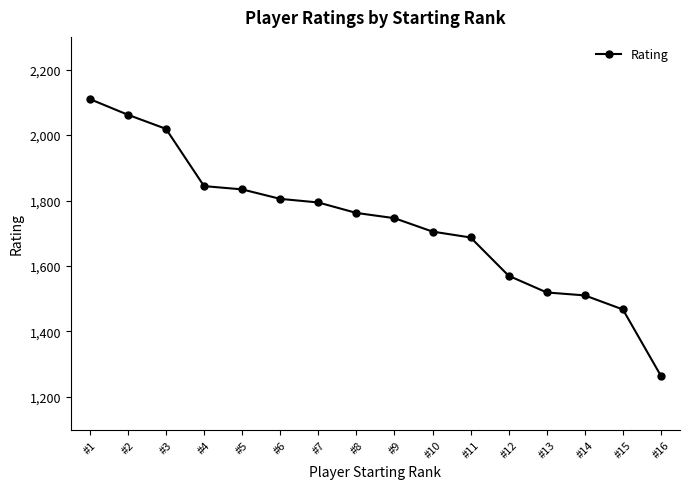

What is the smallest value displayed?

1264